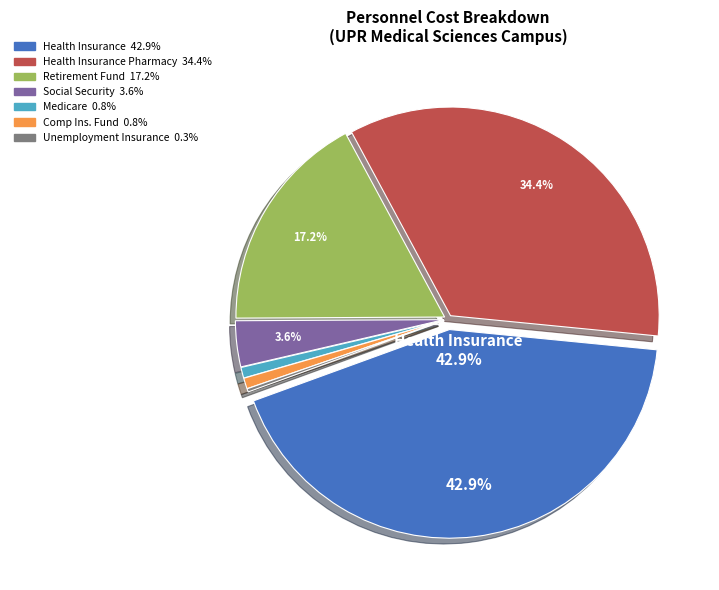

Is there any slice that represents more than half of the pie?

No